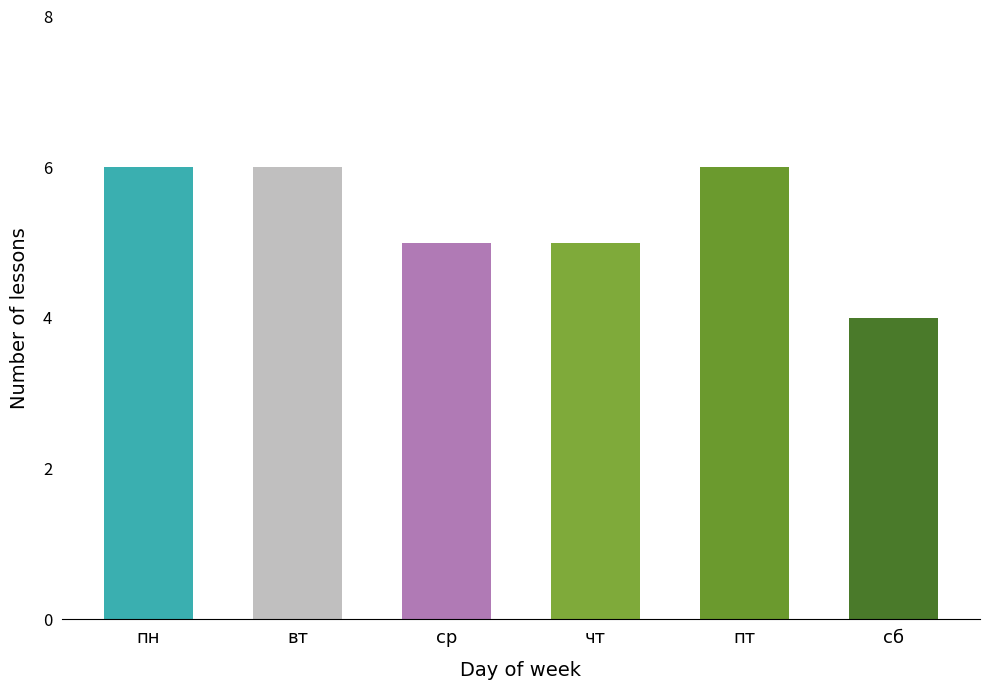

Between ср and вт, which is larger?

вт